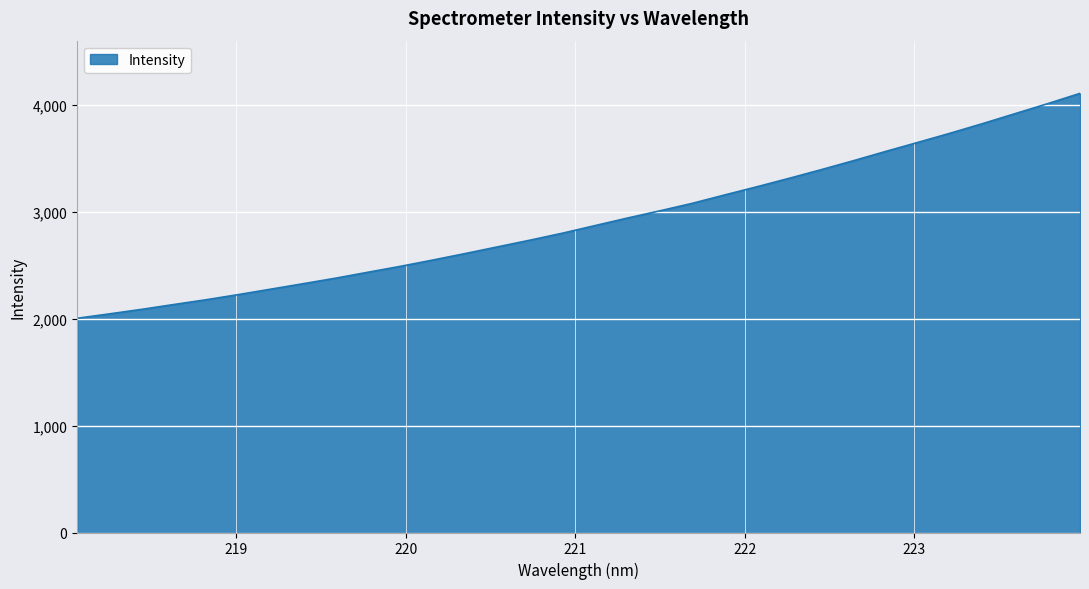

What is the minimum value shown in the chart?

2003.5